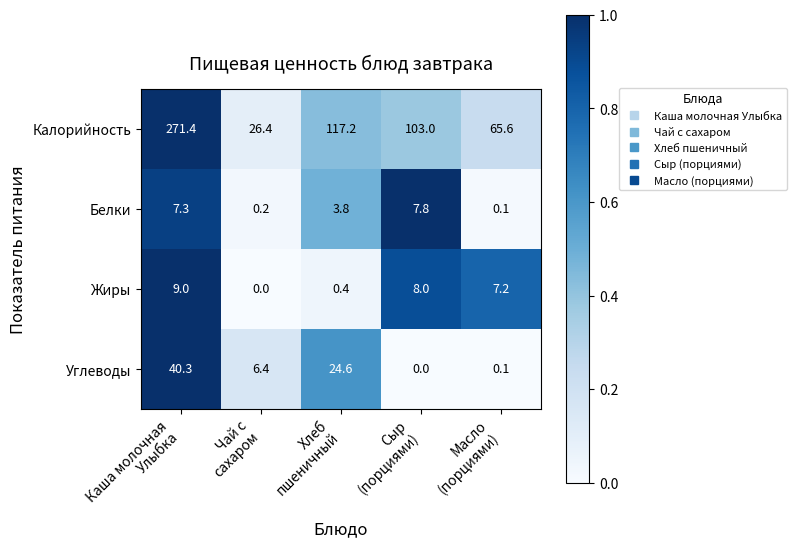

What is the maximum value shown in the chart?

271.4